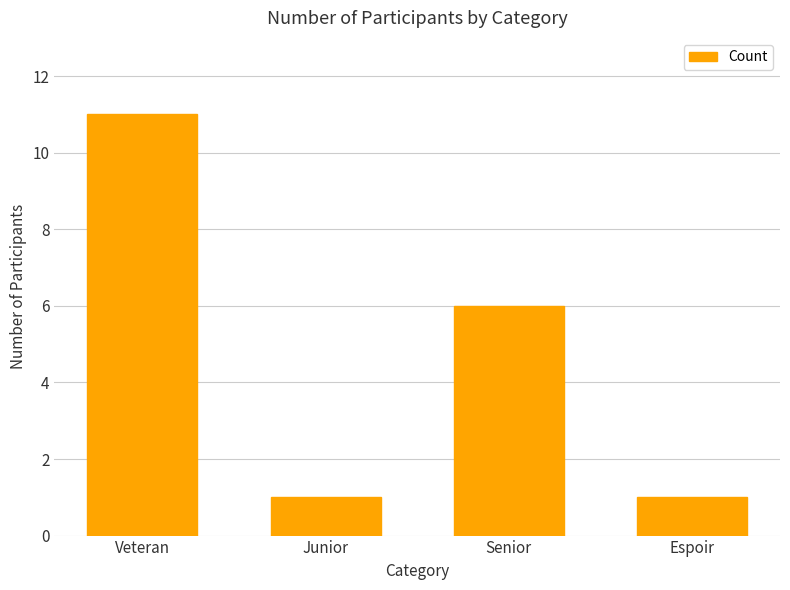

True or false: the data shows 1 at Junior.

True